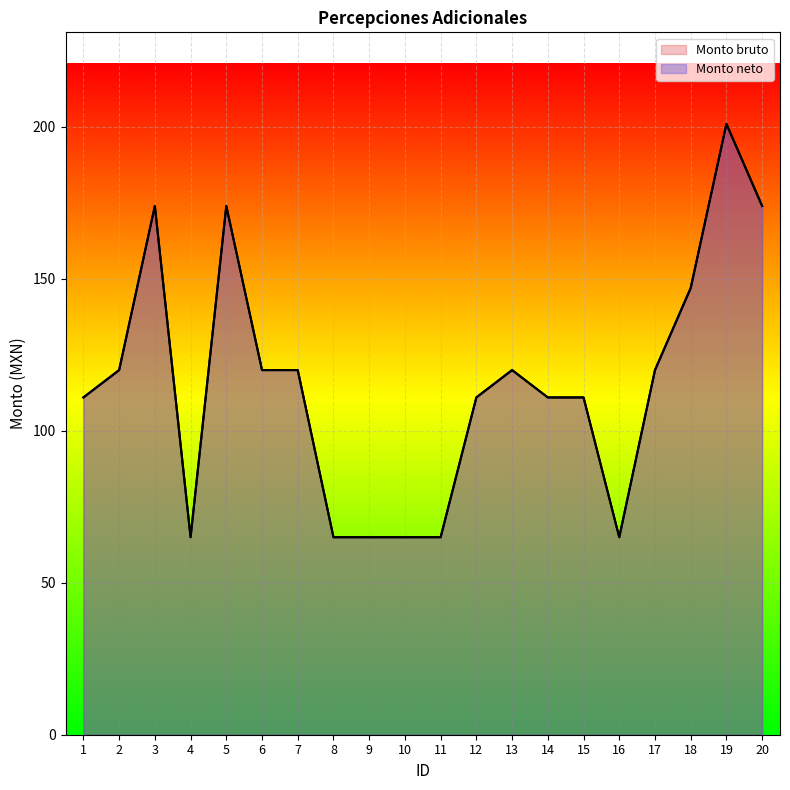

True or false: Monto bruto and Monto neto intersect in this chart.

False